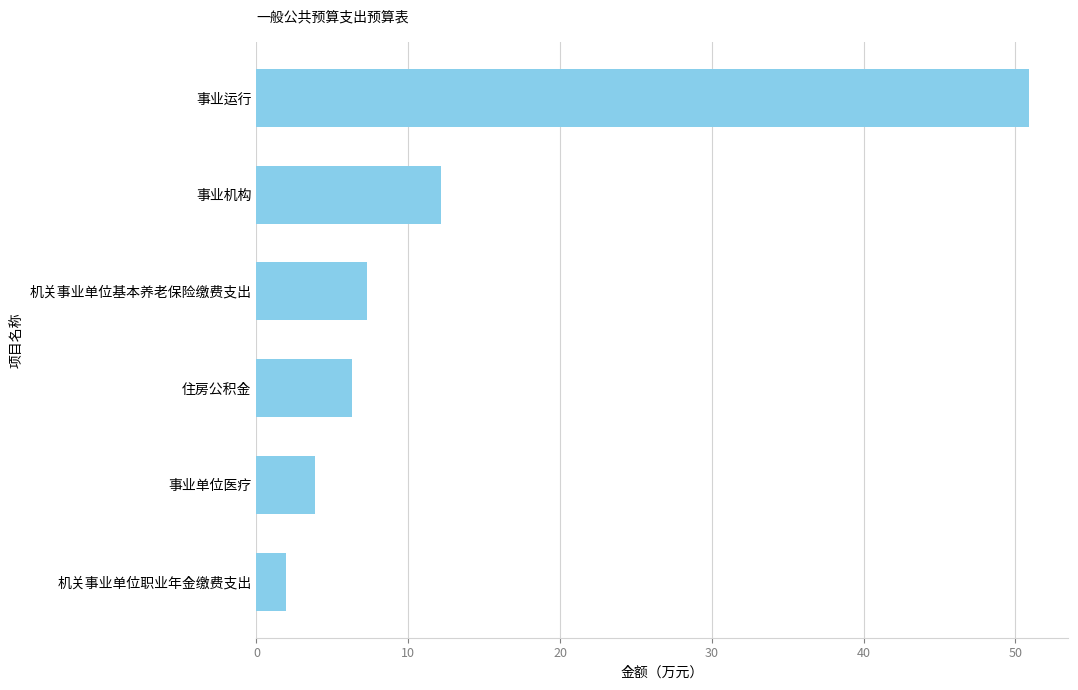

How many values exceed 7?

3